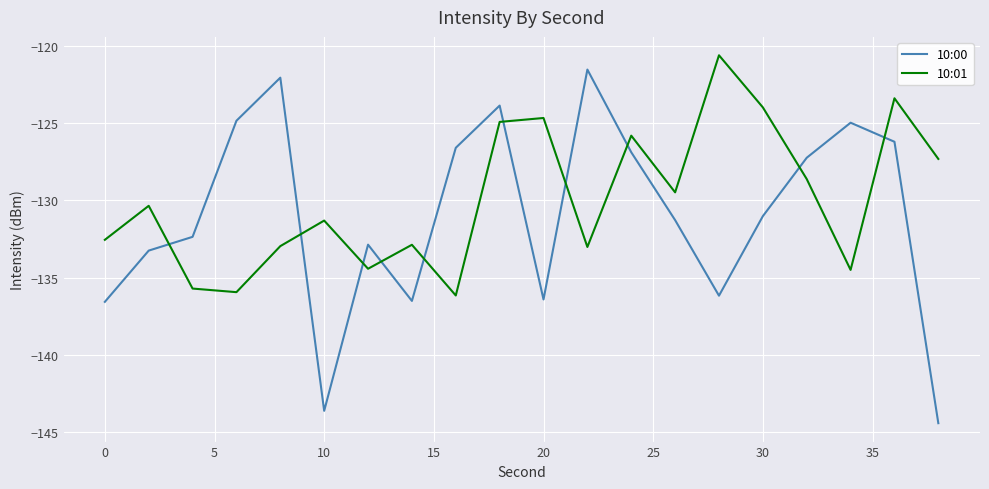

True or false: 10:01 and 10:00 intersect in this chart.

True